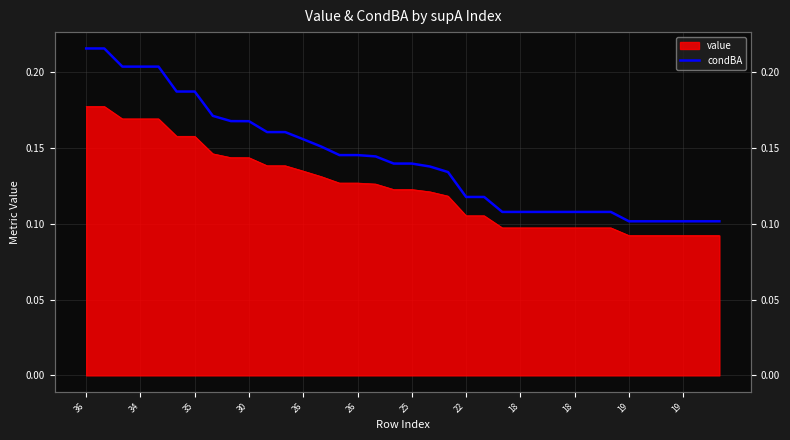

Which has a higher value, 19 or 26?

26